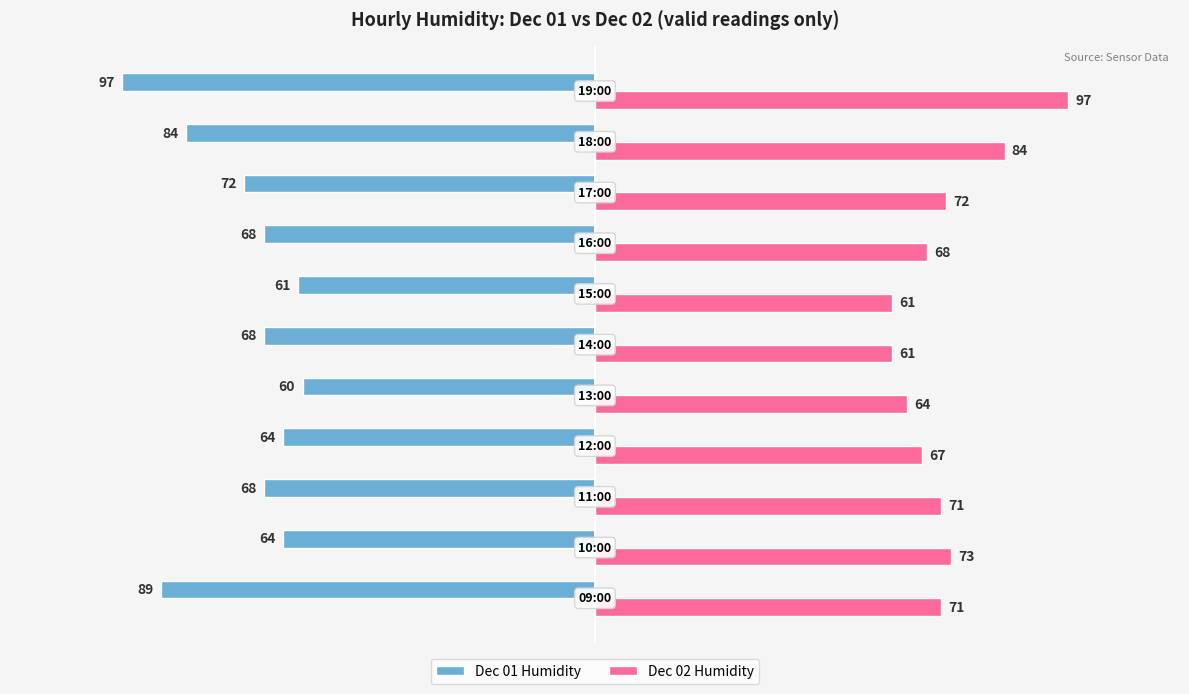

What is the difference between the maximum and minimum values in the Dec 02 Humidity series?

36